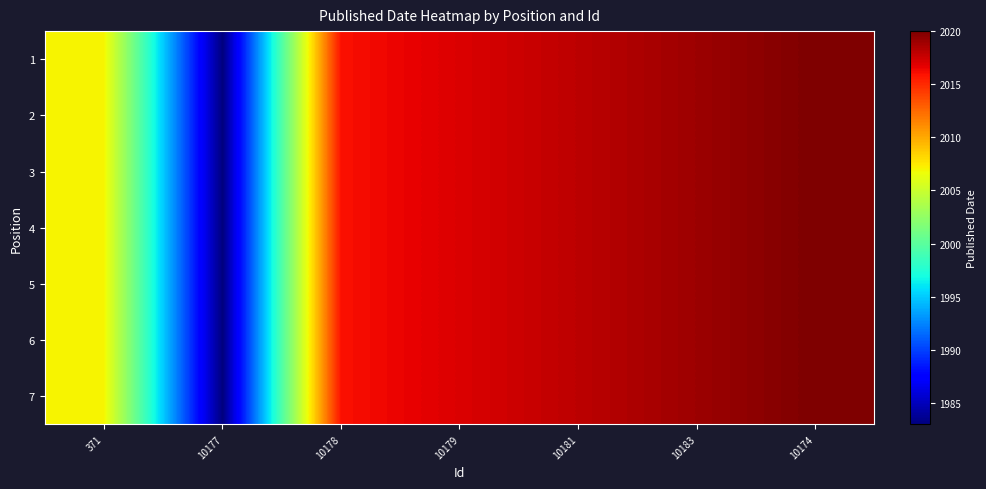

Reading left to right, what are all the values shown in this chart?

1: 371=2007	10177=1983	10178=2016	10179=2017	10181=2018	10183=2019	10174=2020
2: 371=2007	10177=1983	10178=2016	10179=2017	10181=2018	10183=2019	10174=2020
3: 371=2007	10177=1983	10178=2016	10179=2017	10181=2018	10183=2019	10174=2020
4: 371=2007	10177=1983	10178=2016	10179=2017	10181=2018	10183=2019	10174=2020
5: 371=2007	10177=1983	10178=2016	10179=2017	10181=2018	10183=2019	10174=2020
6: 371=2007	10177=1983	10178=2016	10179=2017	10181=2018	10183=2019	10174=2020
7: 371=2007	10177=1983	10178=2016	10179=2017	10181=2018	10183=2019	10174=2020